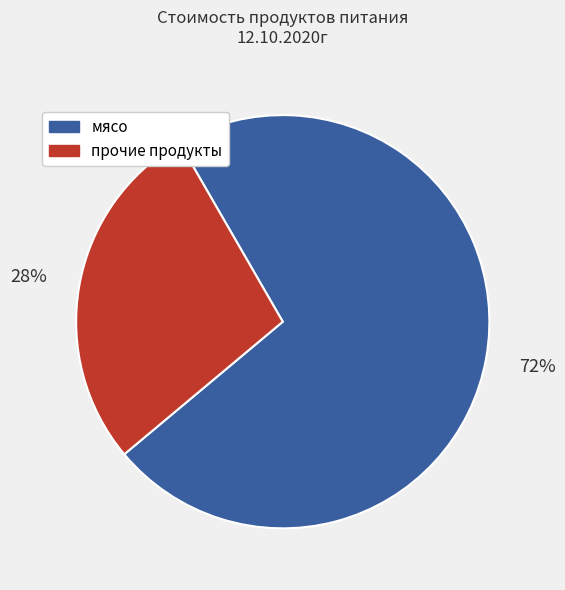

What is the largest slice in the pie chart?

мясо